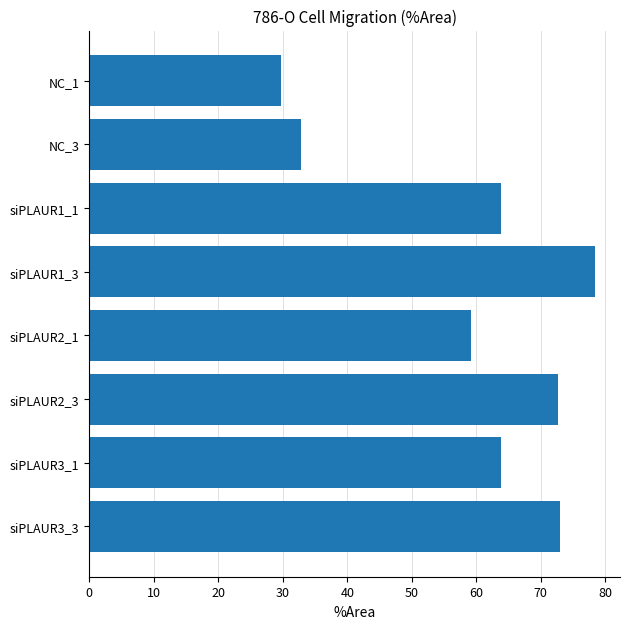

What is the sum of the values at siPLAUR1_3 and siPLAUR2_1?

137.6